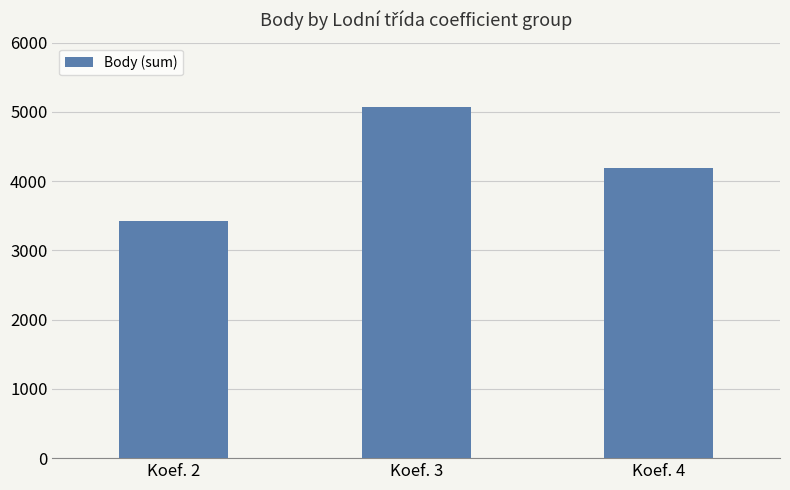

How many bars are there in total?

3